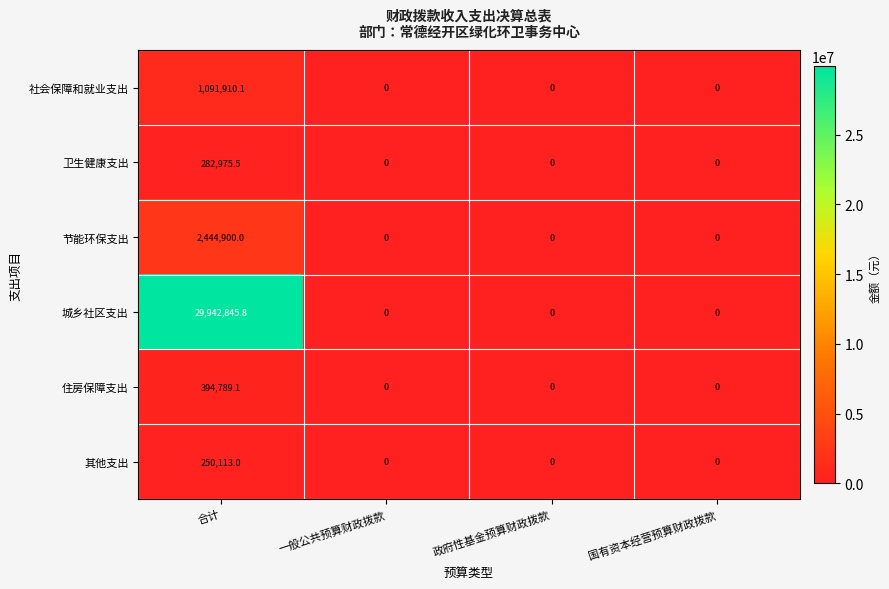

Which series has the widest spread of values?

城乡社区支出